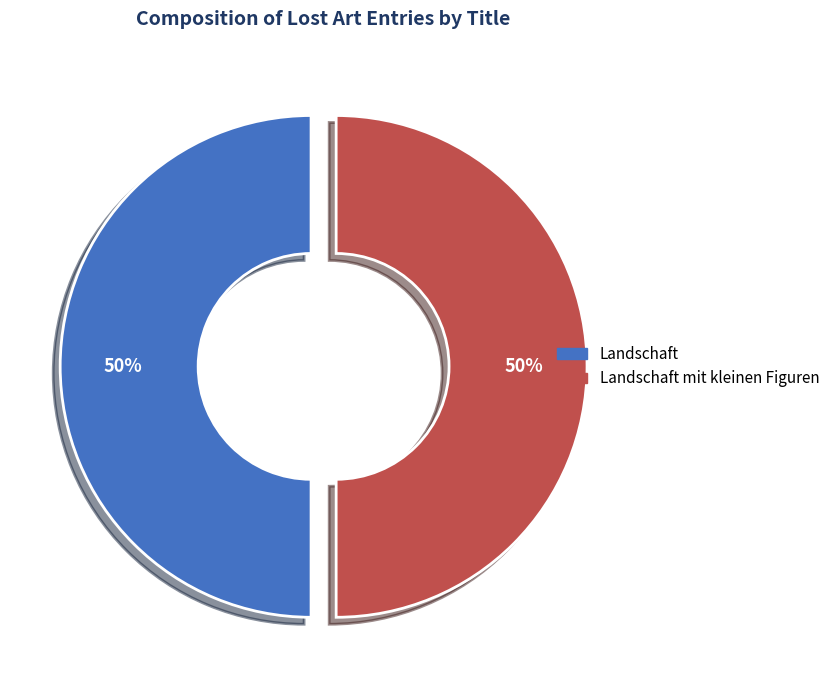

To the nearest percent, what is the average slice percentage?

50%